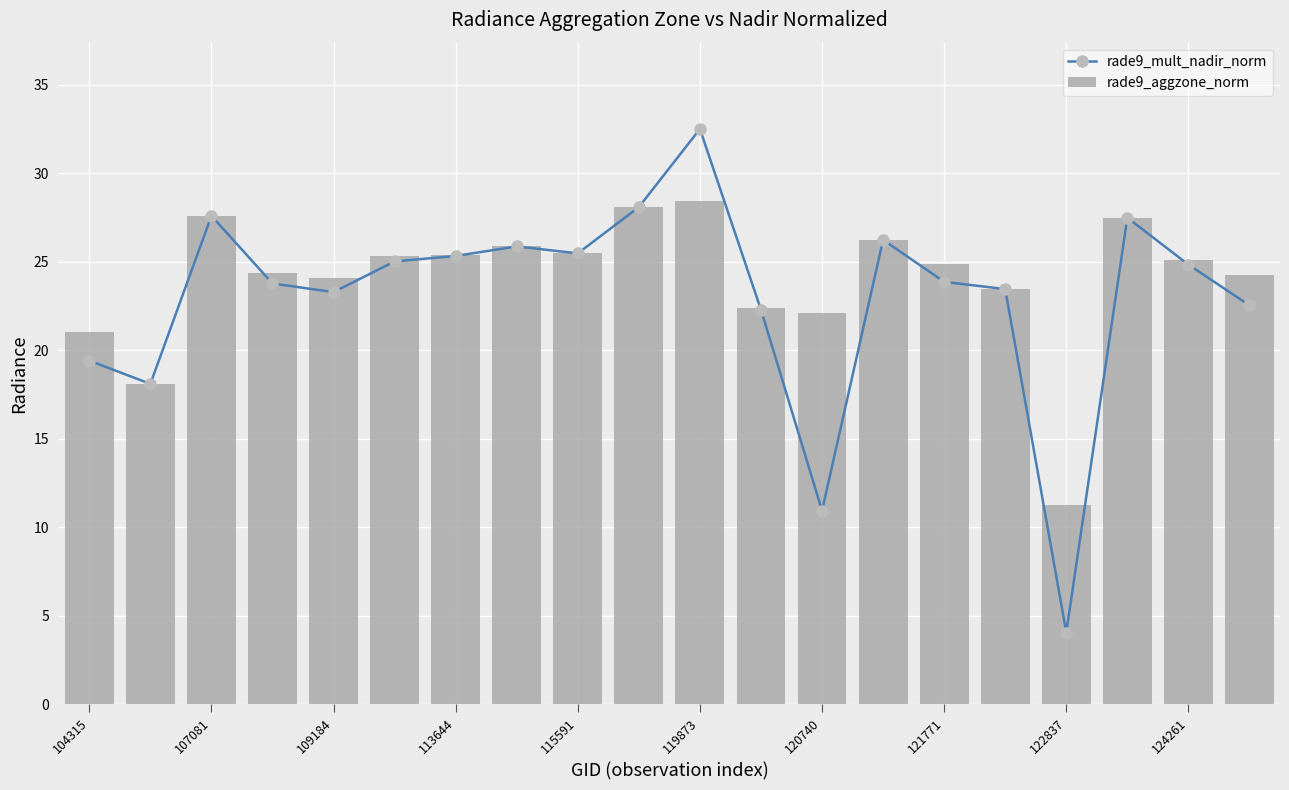

At how many categories does at least one series exceed 11?

20